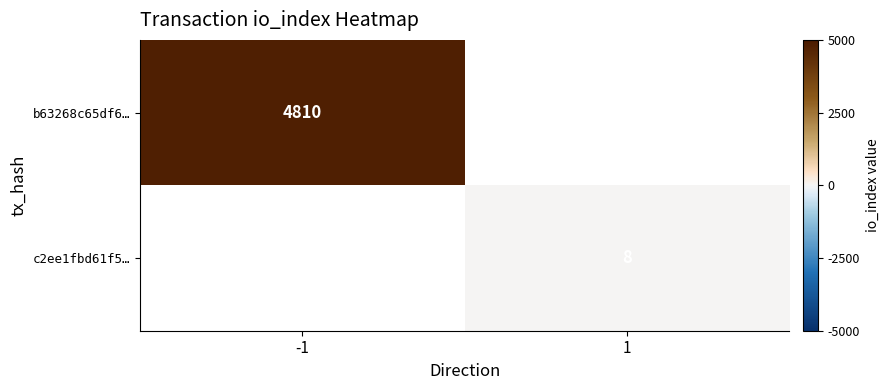

Is the value of b63268c65df6… at -1 greater than the value of c2ee1fbd61f5… at 1?

Yes